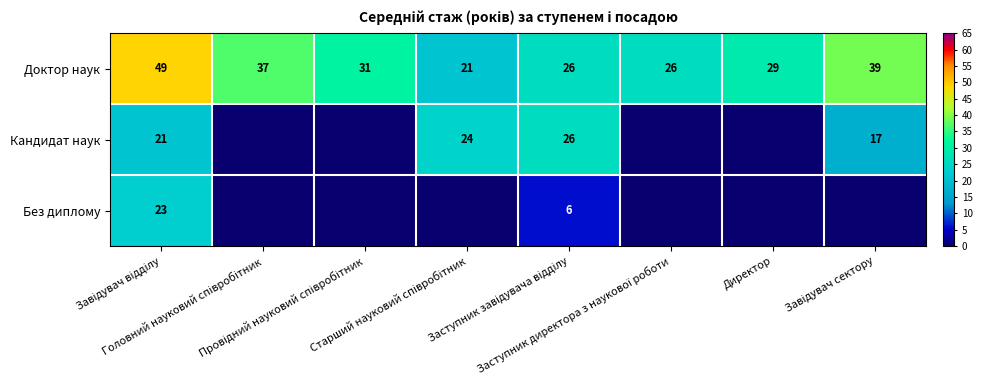

What is the lowest value of the Доктор наук series?

21